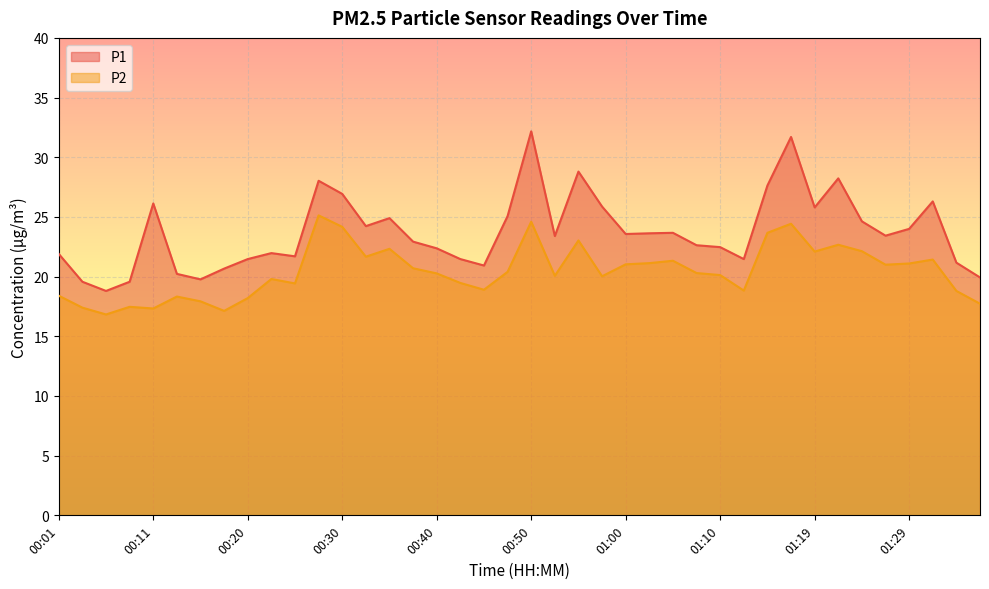

Reading right to left, list all the values displayed in this chart.

P1: 01:37=19.9	01:34=21.2	01:32=26.3	01:29=24.0	01:27=23.4	01:24=24.6	01:22=28.2	01:19=25.8	01:17=31.7	01:14=27.6	01:12=21.5	01:10=22.5	01:07=22.6	01:05=23.7	01:02=23.6	01:00=23.6	00:57=25.9	00:55=28.8	00:52=23.4	00:50=32.2	00:47=25.1	00:45=20.9	00:42=21.5	00:40=22.4	00:37=22.9	00:35=24.9	00:33=24.2	00:30=26.9	00:28=28.0	00:25=21.7	00:23=22.0	00:20=21.5	00:18=20.7	00:15=19.8	00:13=20.2	00:11=26.1	00:08=19.6	00:06=18.8	00:03=19.6	00:01=21.9
P2: 01:37=17.7	01:34=18.8	01:32=21.4	01:29=21.1	01:27=21.0	01:24=22.1	01:22=22.7	01:19=22.1	01:17=24.4	01:14=23.7	01:12=18.8	01:10=20.1	01:07=20.3	01:05=21.3	01:02=21.1	01:00=21.0	00:57=20.0	00:55=23.0	00:52=20.1	00:50=24.6	00:47=20.4	00:45=18.9	00:42=19.5	00:40=20.3	00:37=20.7	00:35=22.3	00:33=21.7	00:30=24.2	00:28=25.1	00:25=19.4	00:23=19.8	00:20=18.2	00:18=17.1	00:15=17.9	00:13=18.3	00:11=17.3	00:08=17.5	00:06=16.8	00:03=17.4	00:01=18.4